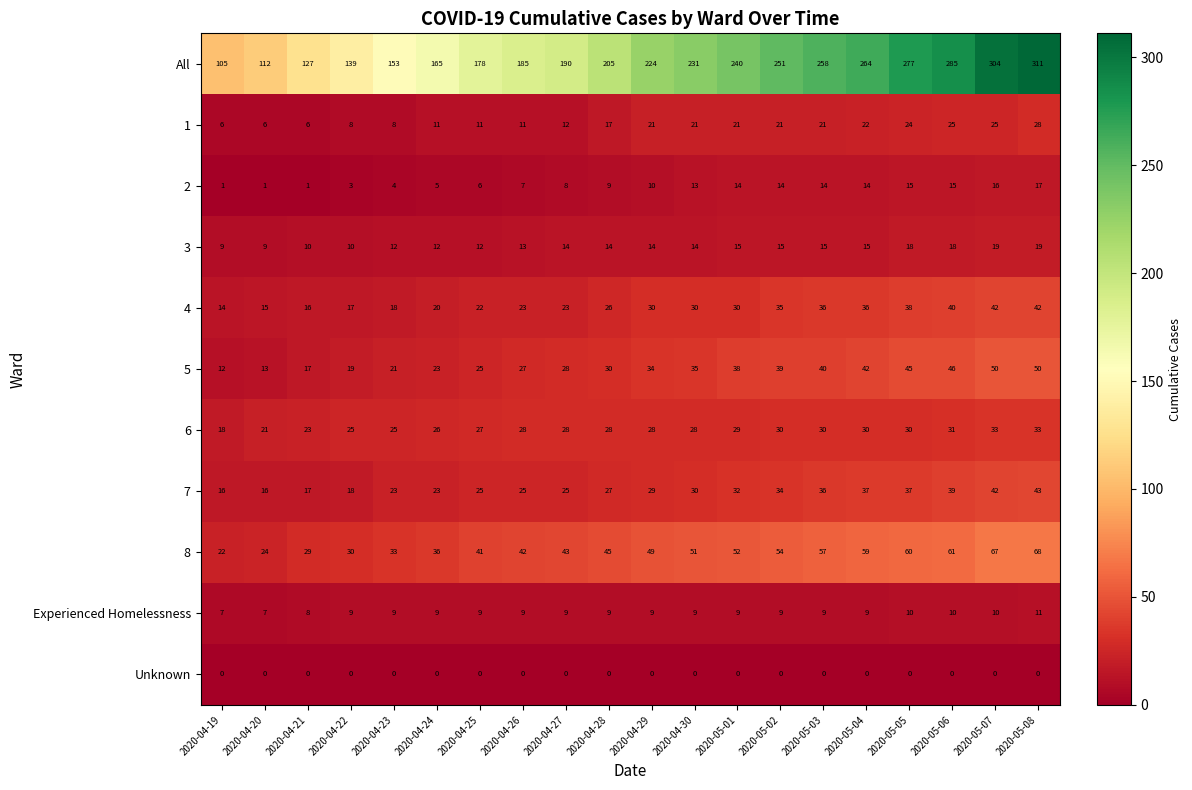

What is the difference between the maximum and minimum values in the 2 series?

16